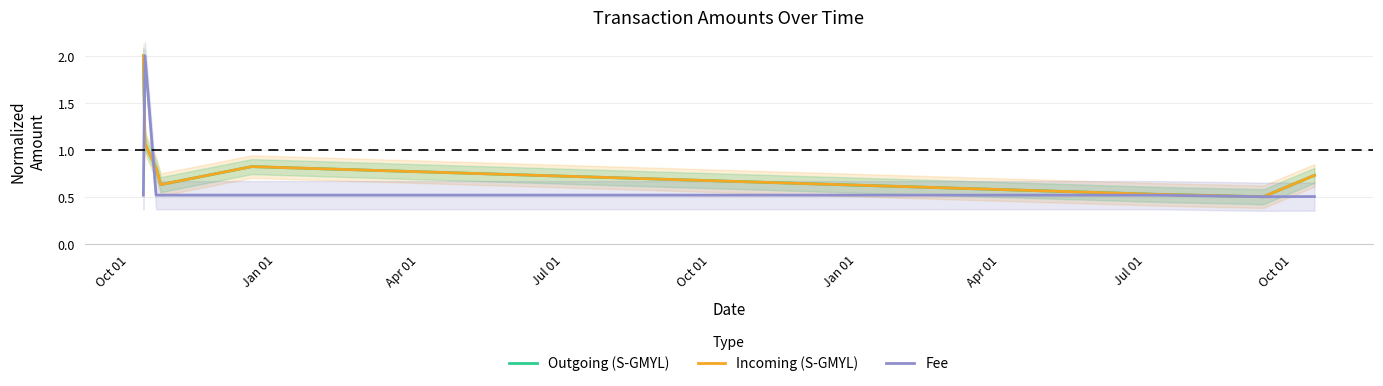

True or false: Outgoing (S-GMYL) and Fee cross at least once.

True